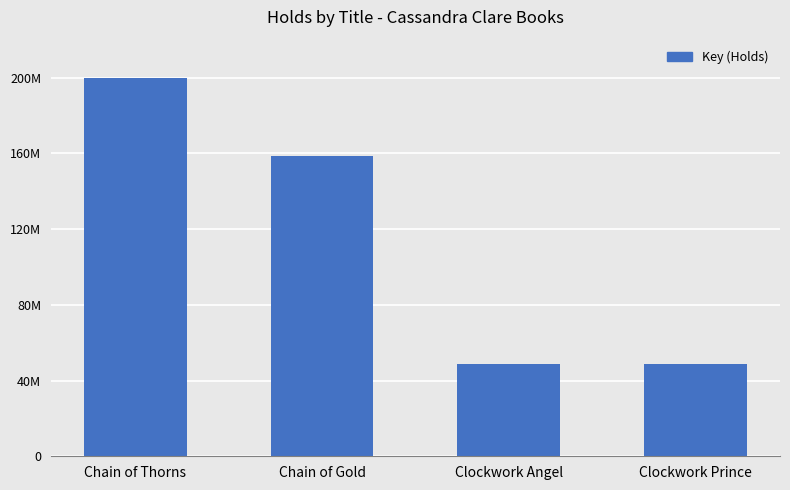

Where is the data nearest to the value 124285477?

Chain of Gold